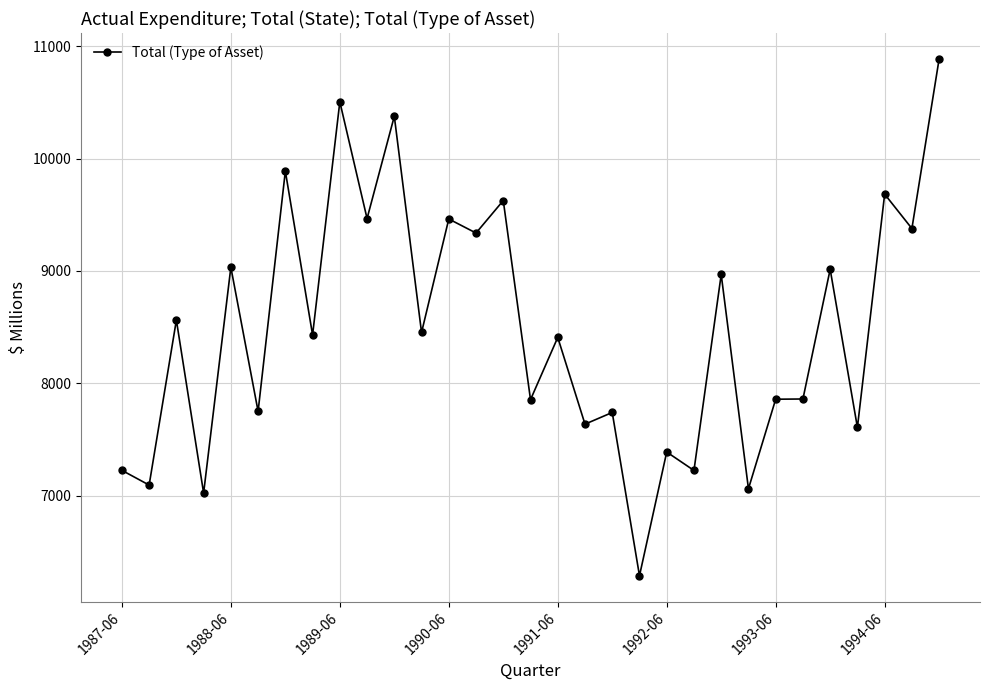

How many lines are shown in the chart?

1